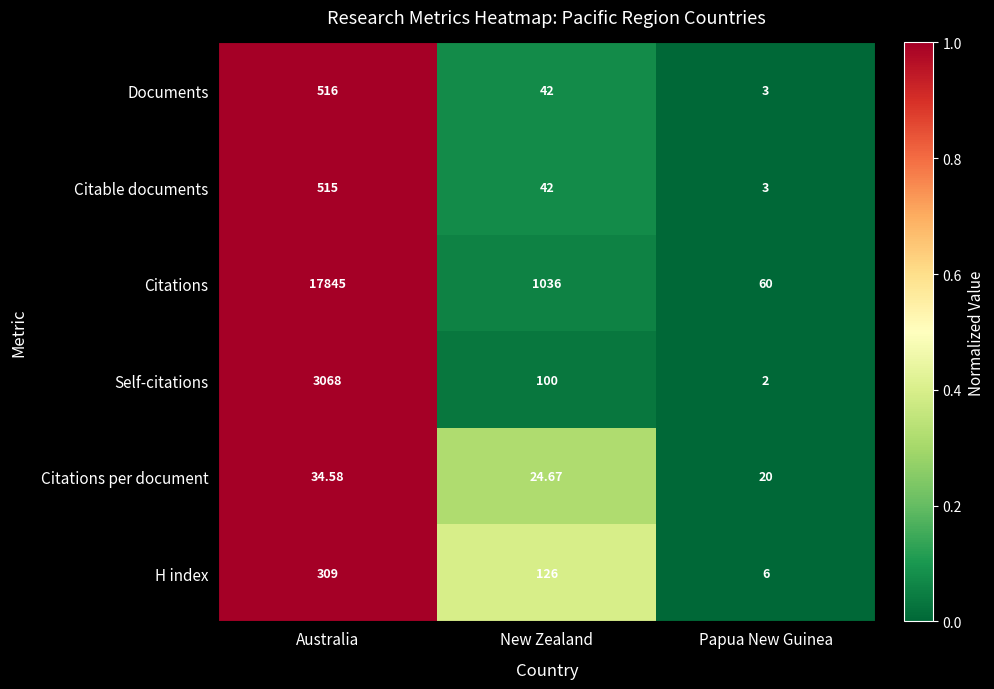

Which series has the largest total across all categories?

Citations